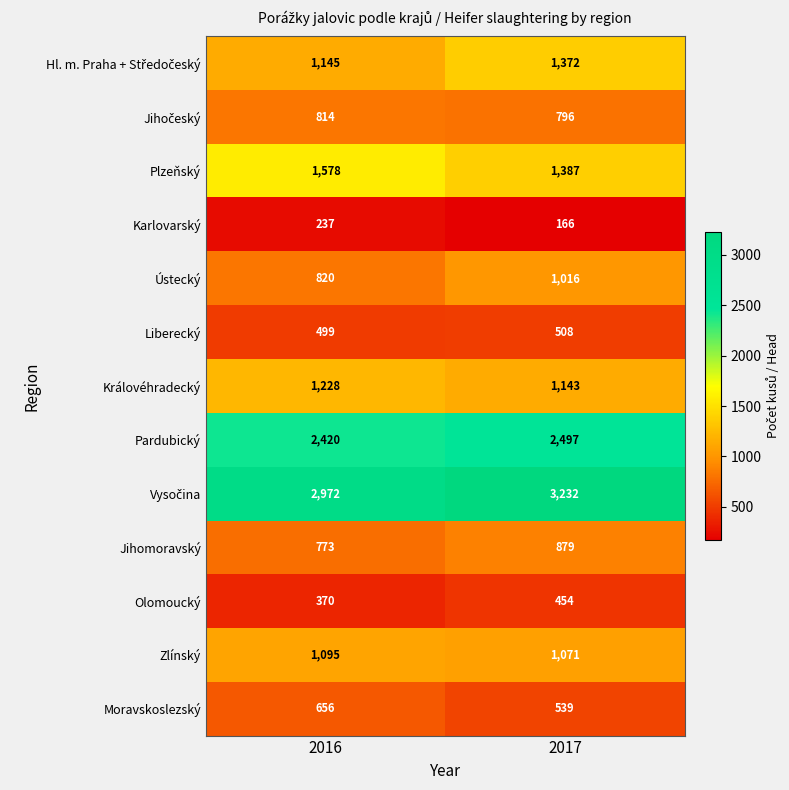

Rank the categories by Zlínský value from highest to lowest.

2016, 2017